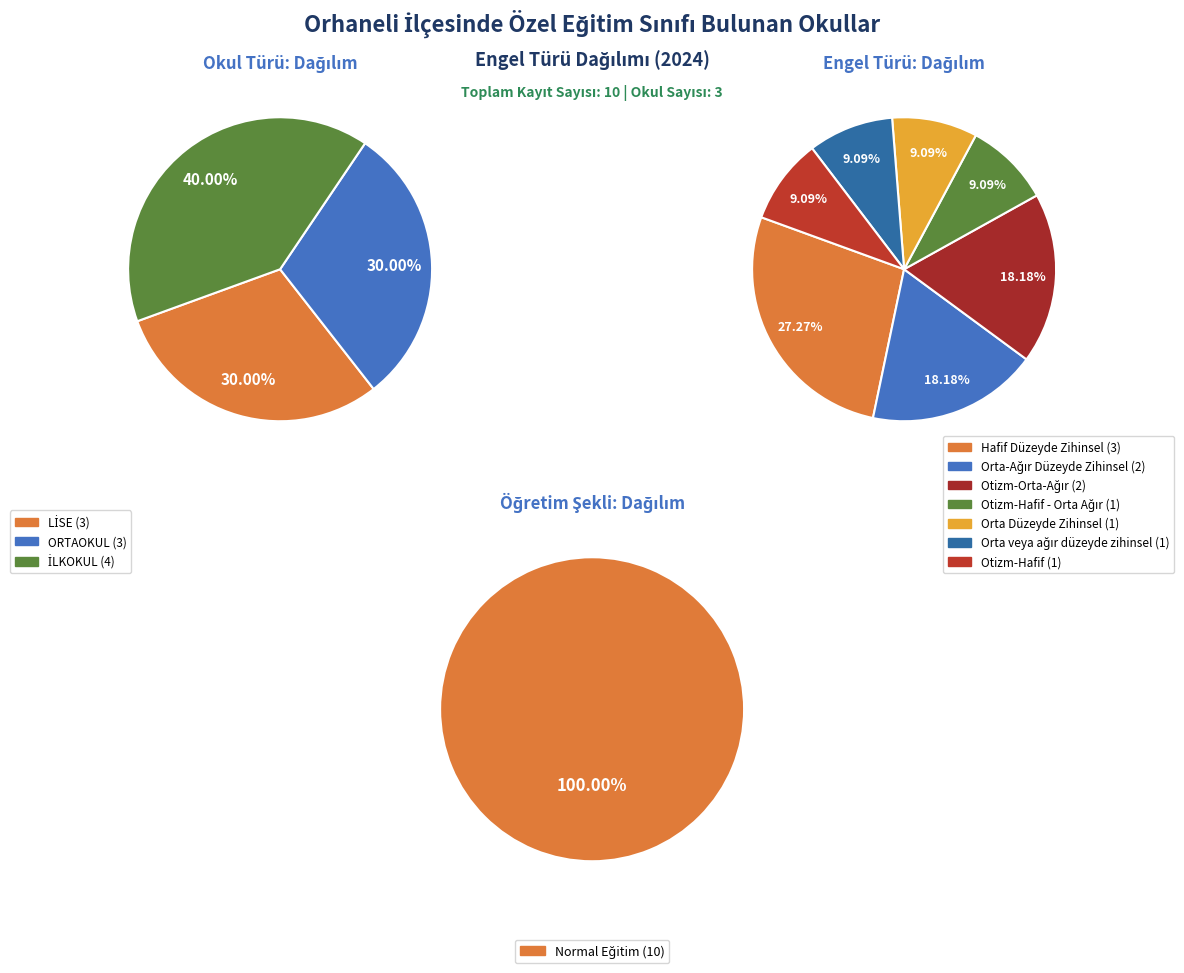

To the nearest percent, what is the difference between the Otizm-Hafif and Otizm-Orta-Ağır slice percentages?

9%